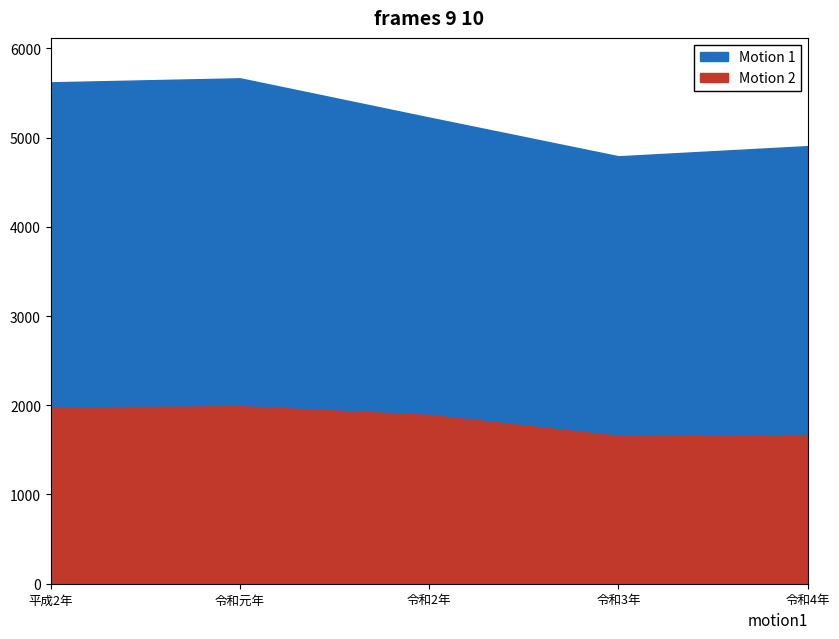

Which category has the highest value across all series?

令和元年